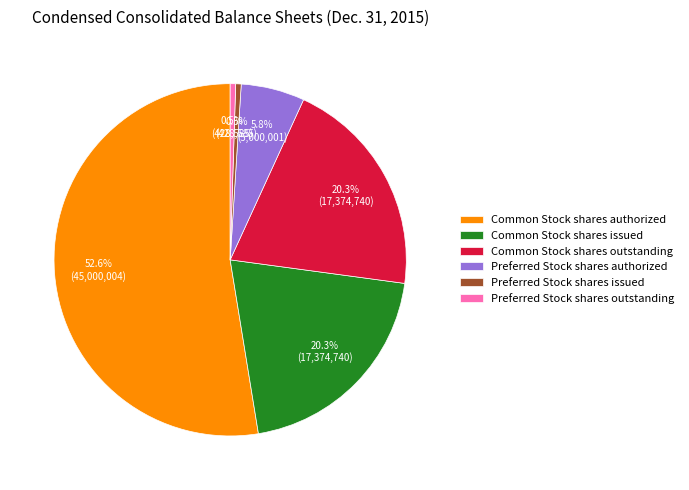

How many segments does this pie chart have?

6